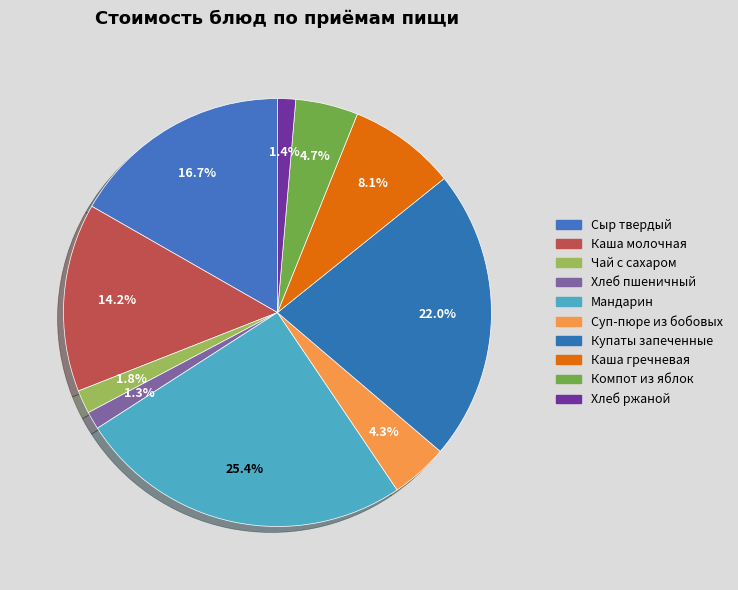

Does Хлеб ржаной represent more than half of the total?

No